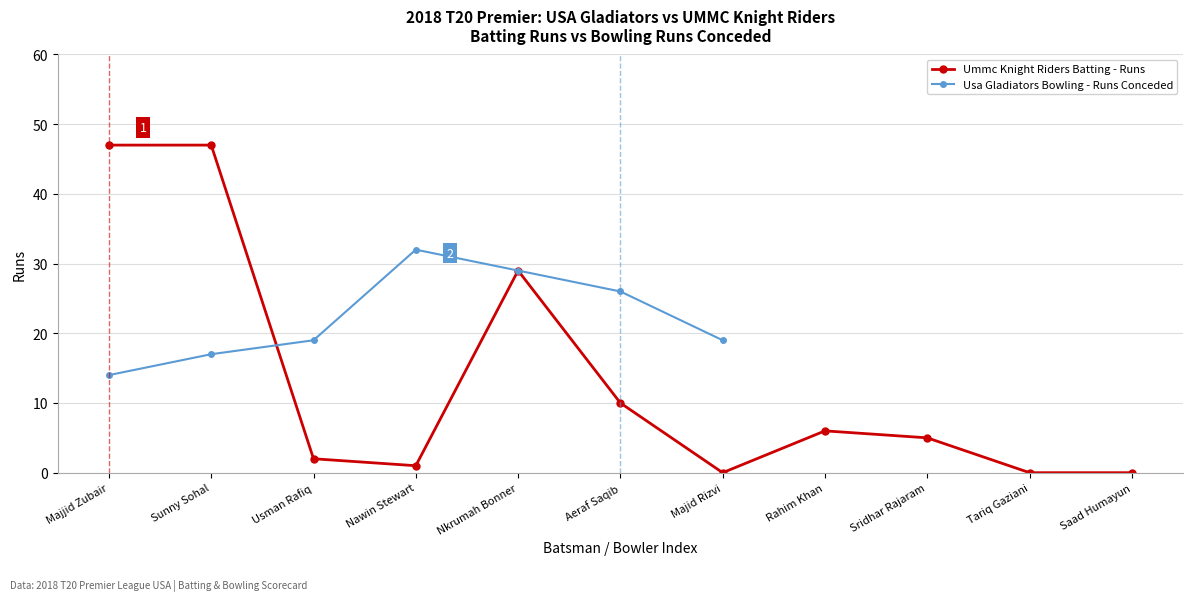

At which category does the chart reach its peak across all series?

Majjid Zubair